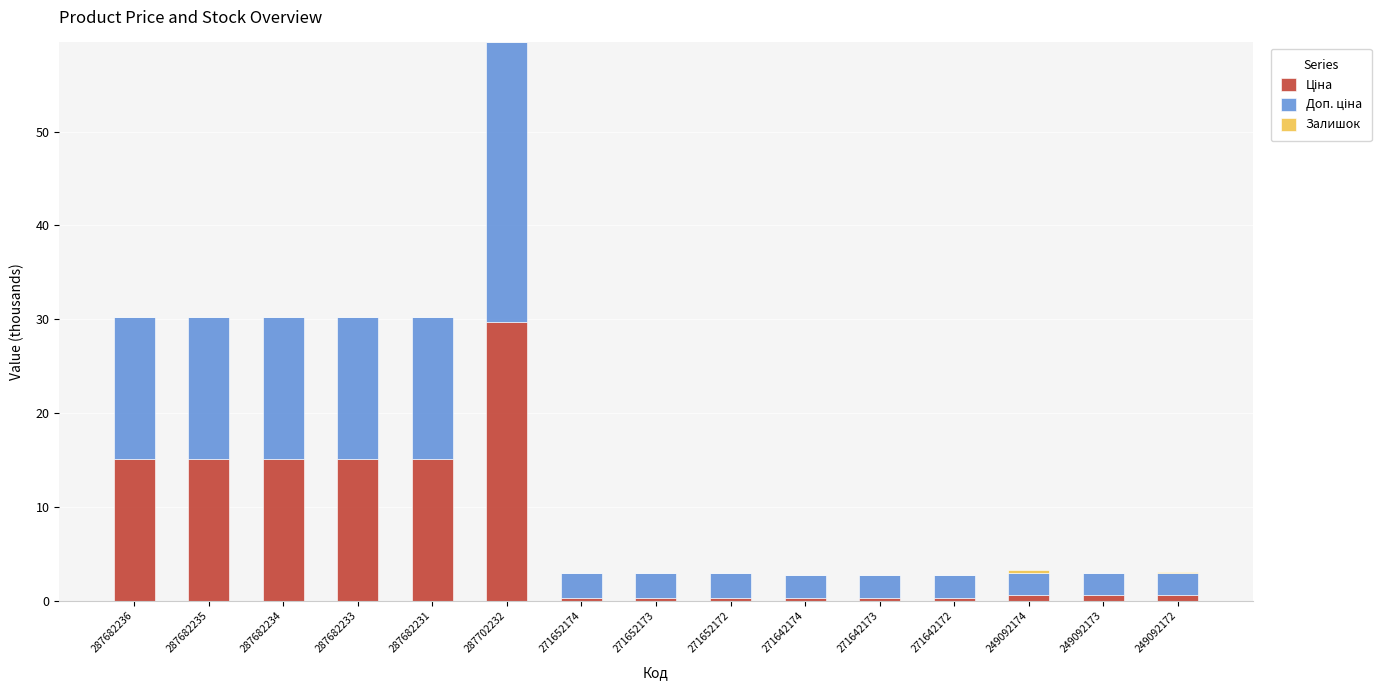

At which category is the sum across all series the highest?

287702232